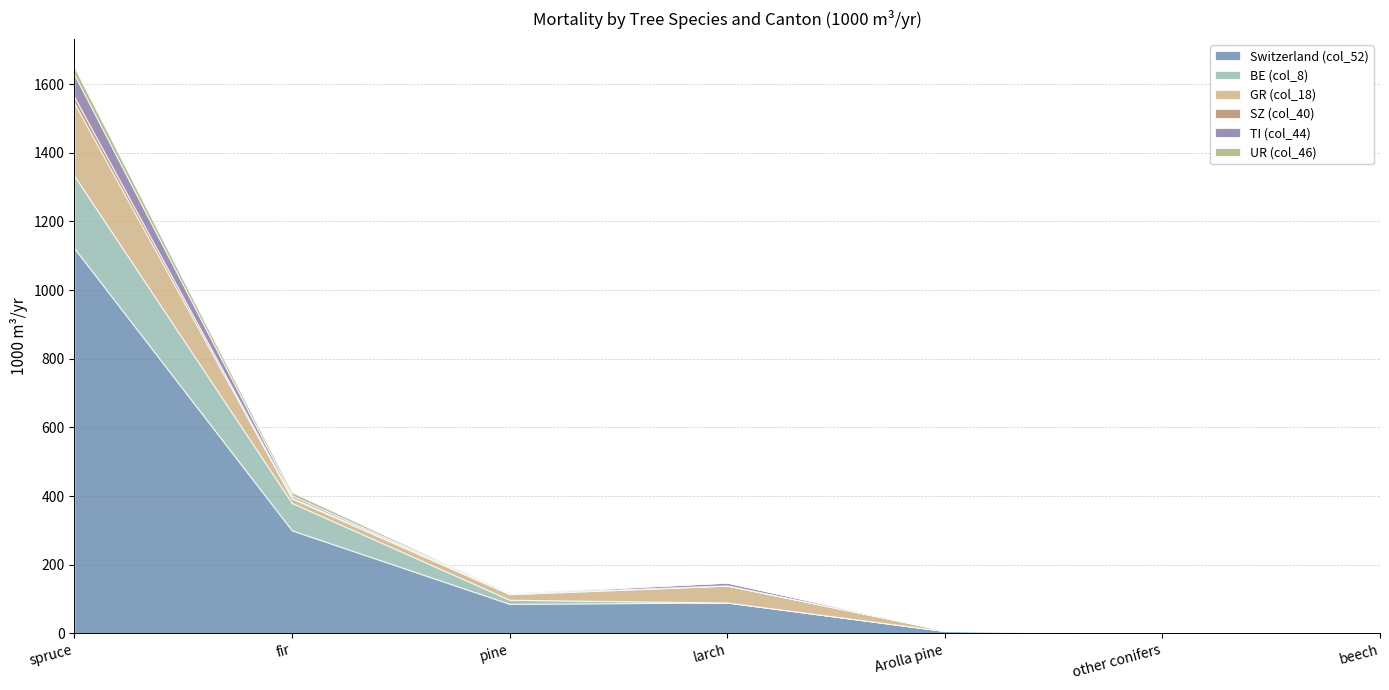

What are all the series names shown in the legend?

Switzerland (col_52), BE (col_8), GR (col_18), SZ (col_40), TI (col_44), UR (col_46)